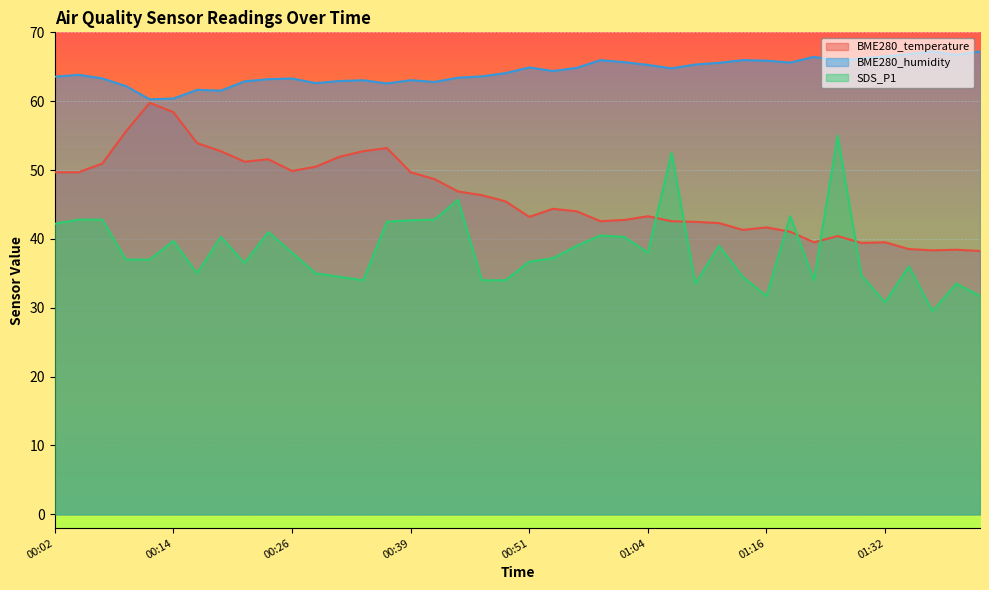

True or false: BME280_humidity and BME280_temperature intersect in this chart.

False